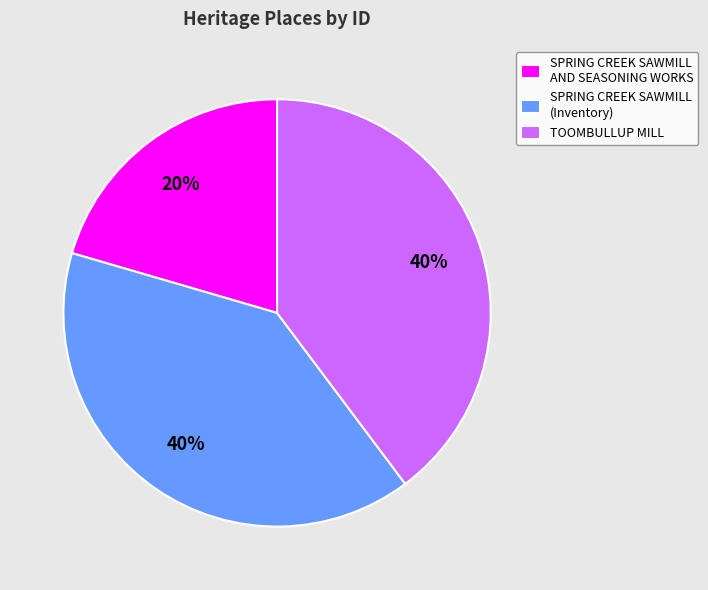

True or false: SPRING CREEK SAWMILL AND SEASONING WORKS accounts for 20% of the total.

True